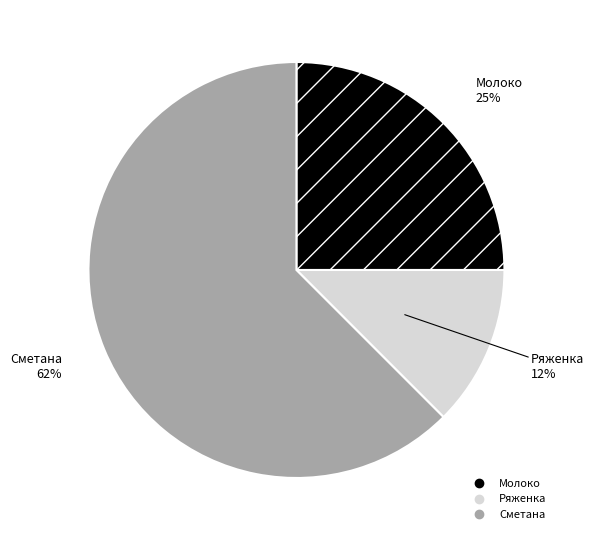

Count the number of slices in the pie.

3